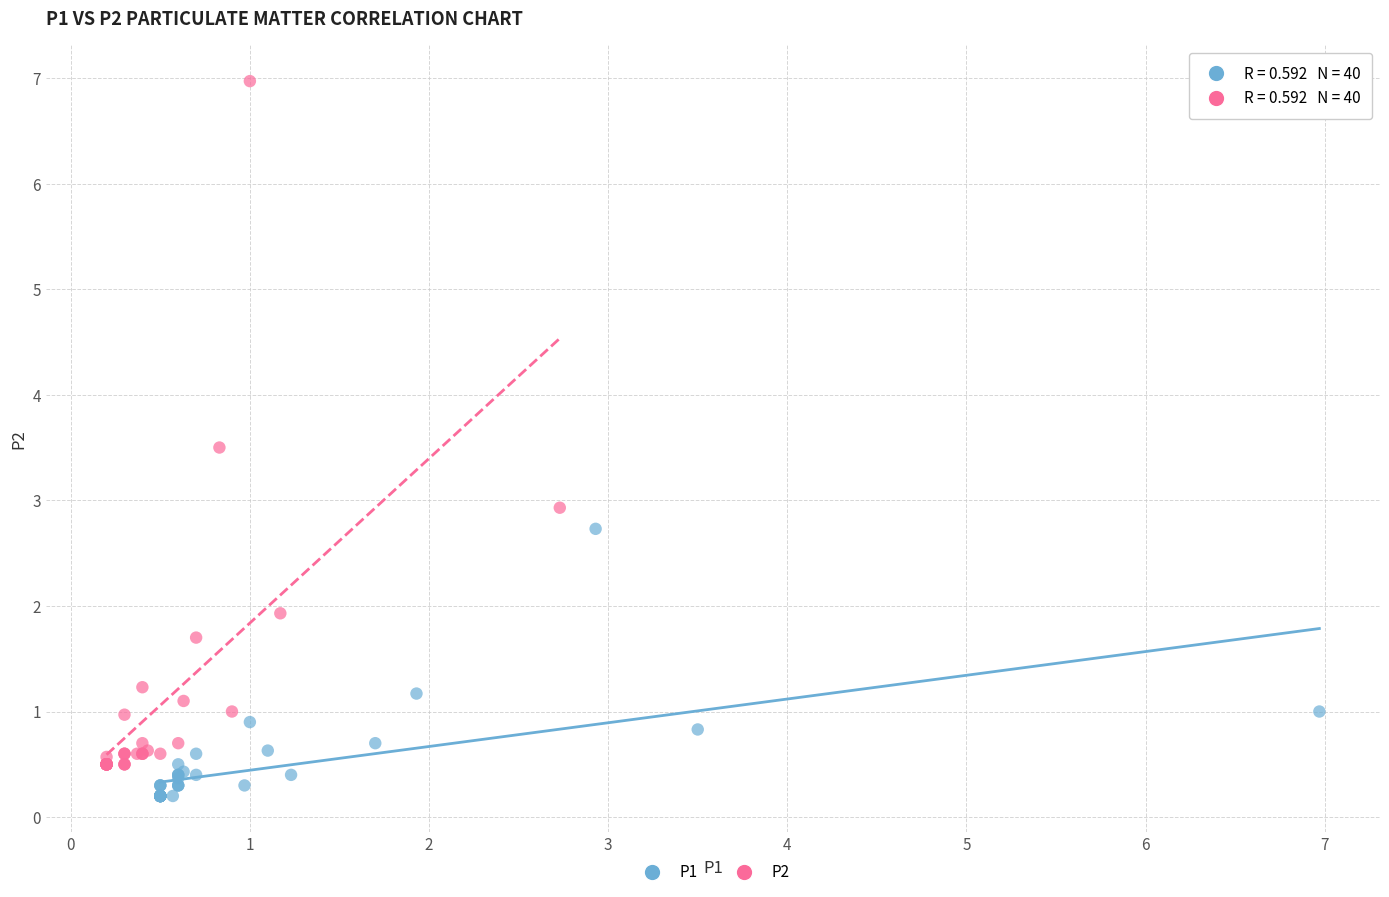

Which series has the widest spread of Y values?

P2